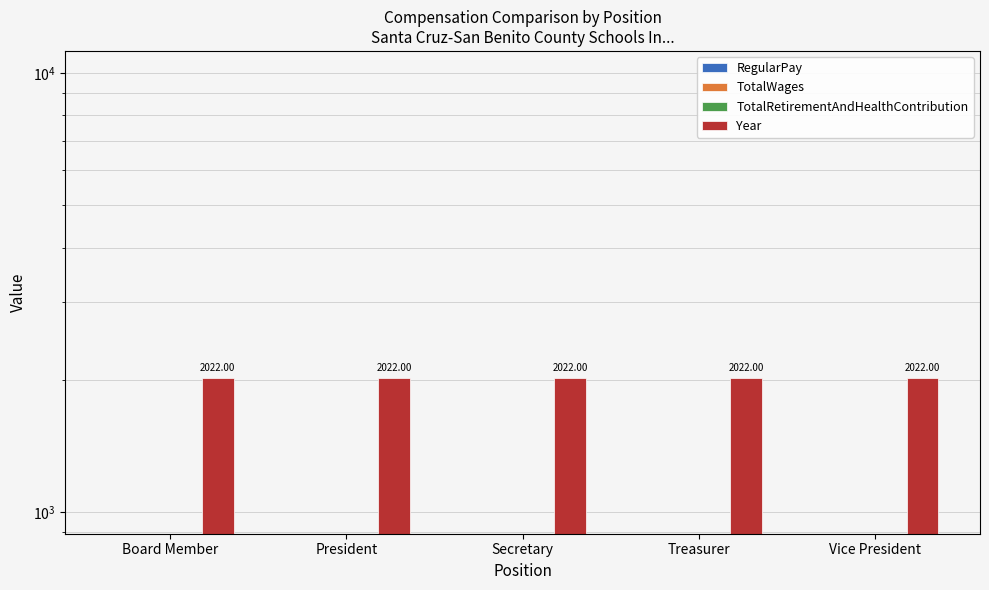

List the series in order of their peak value, lowest first.

RegularPay, TotalWages, TotalRetirementAndHealthContribution, Year